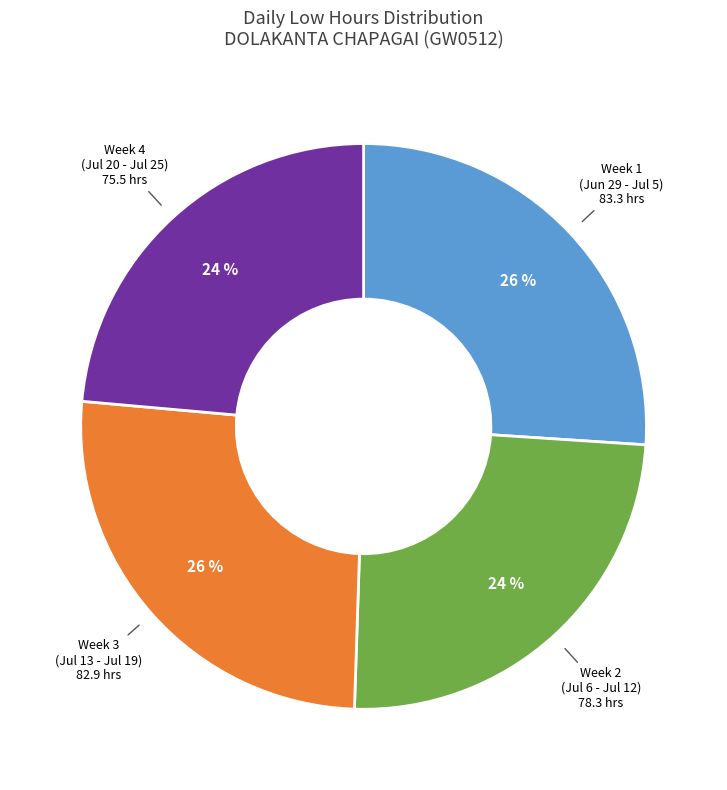

Does any single category account for the majority?

No